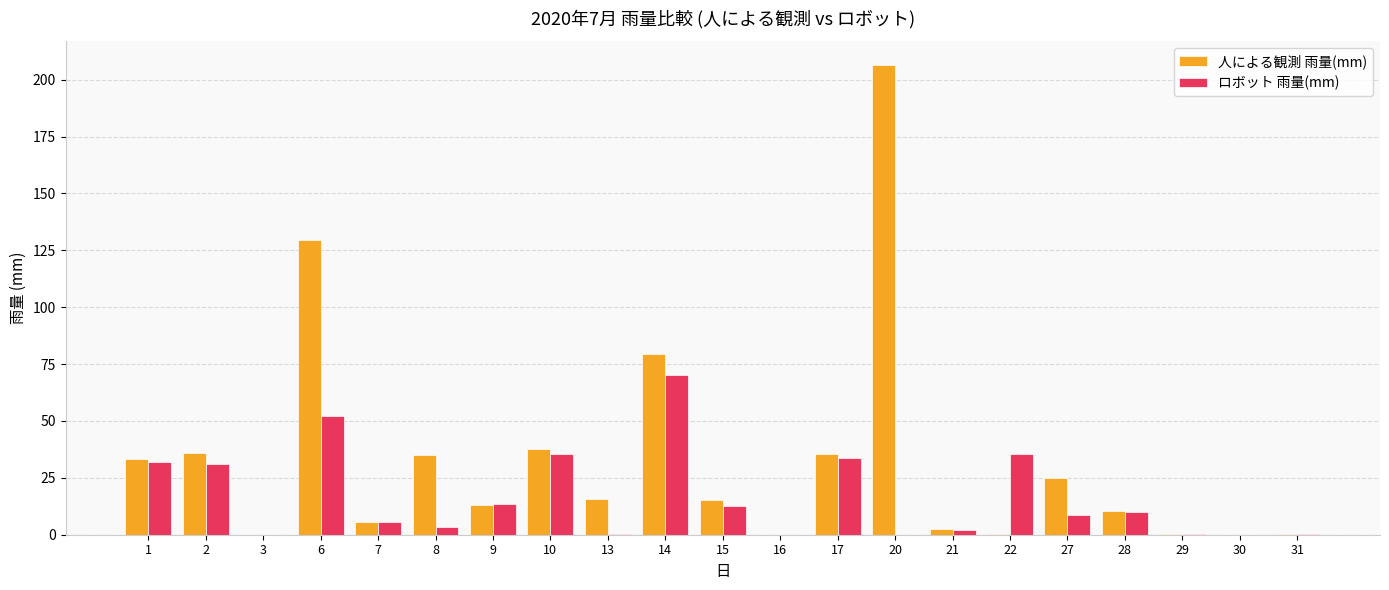

Is the value of ロボット 雨量(mm) at 30 greater than the value of 人による観測 雨量(mm) at 17?

No